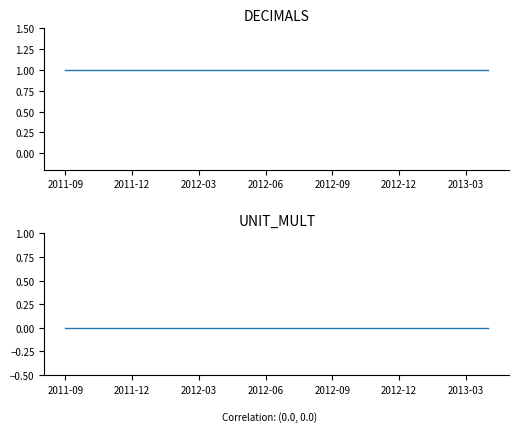

Reading left to right, list all the values displayed in this chart.

DECIMALS: 1	1	1	1	1	1	1	1	1	1	1	1	1	1	1	1	1	1	1	1
UNIT_MULT: 0	0	0	0	0	0	0	0	0	0	0	0	0	0	0	0	0	0	0	0